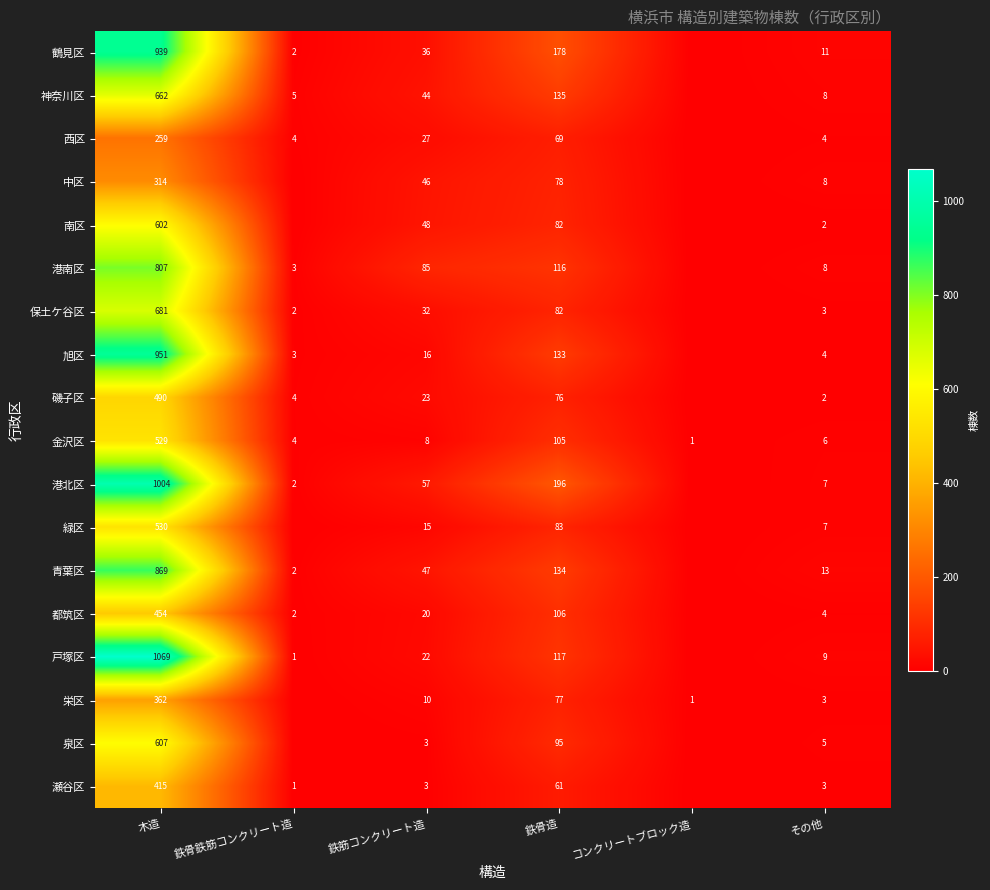

The value of 西区 at その他 is 4. True or false?

True